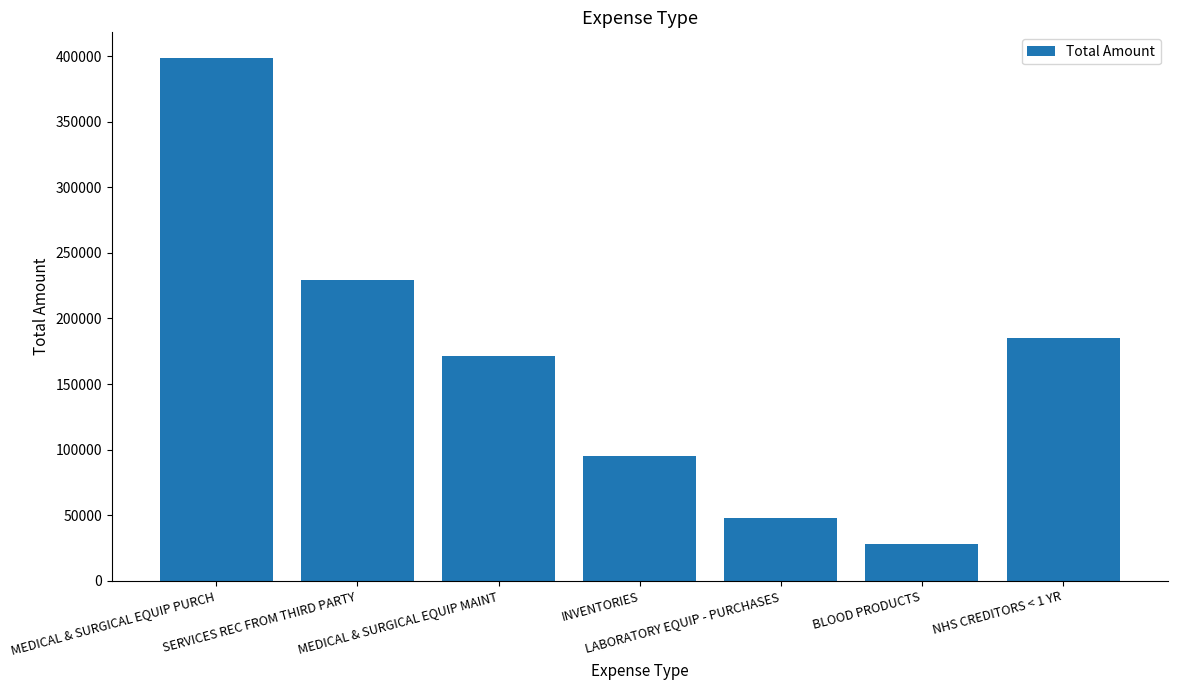

Reading left to right, what are all the values shown in this chart?

MEDICAL & SURGICAL EQUIP PURCH=398181.8	SERVICES REC FROM THIRD PARTY=229629.6	MEDICAL & SURGICAL EQUIP MAINT=171610.2	INVENTORIES=94920.0	LABORATORY EQUIP - PURCHASES=47628.0	BLOOD PRODUCTS=27855.0	NHS CREDITORS < 1 YR=185406.2